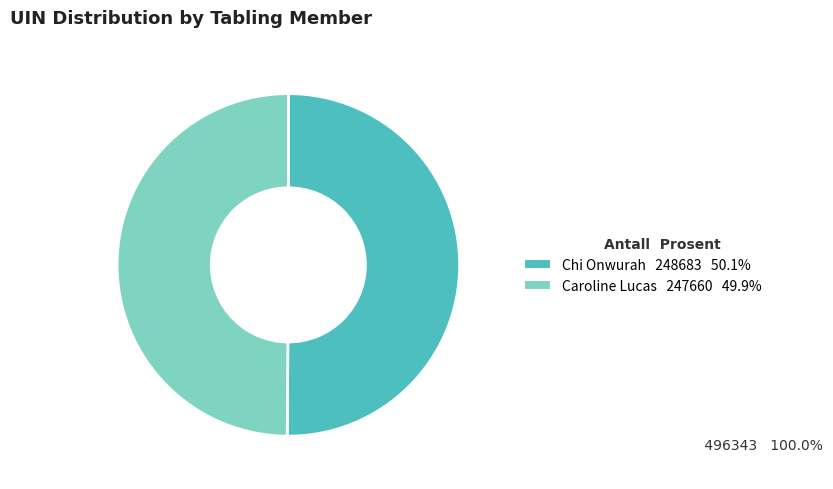

How many segments does this pie chart have?

2